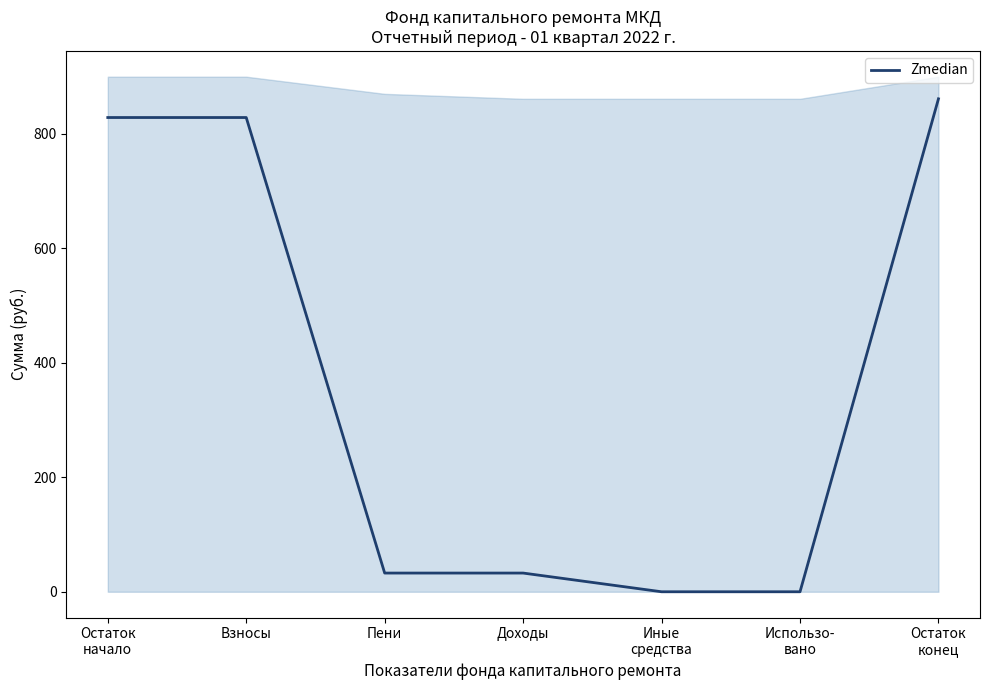

Which label corresponds to the largest value in the chart?

Остаток
конец